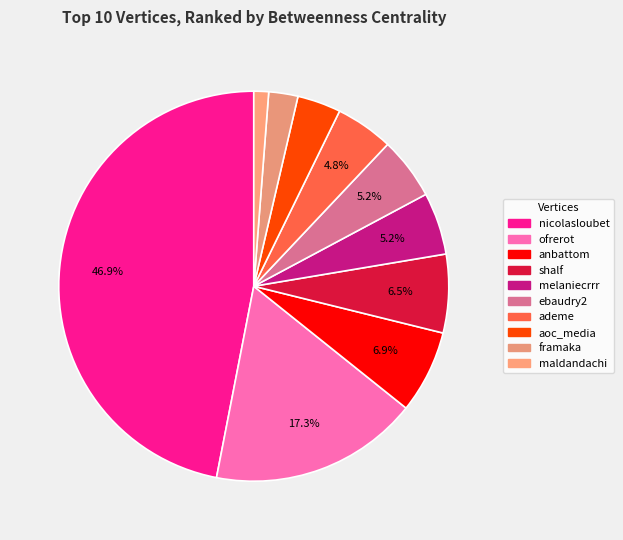

Which slice is the largest?

nicolasloubet